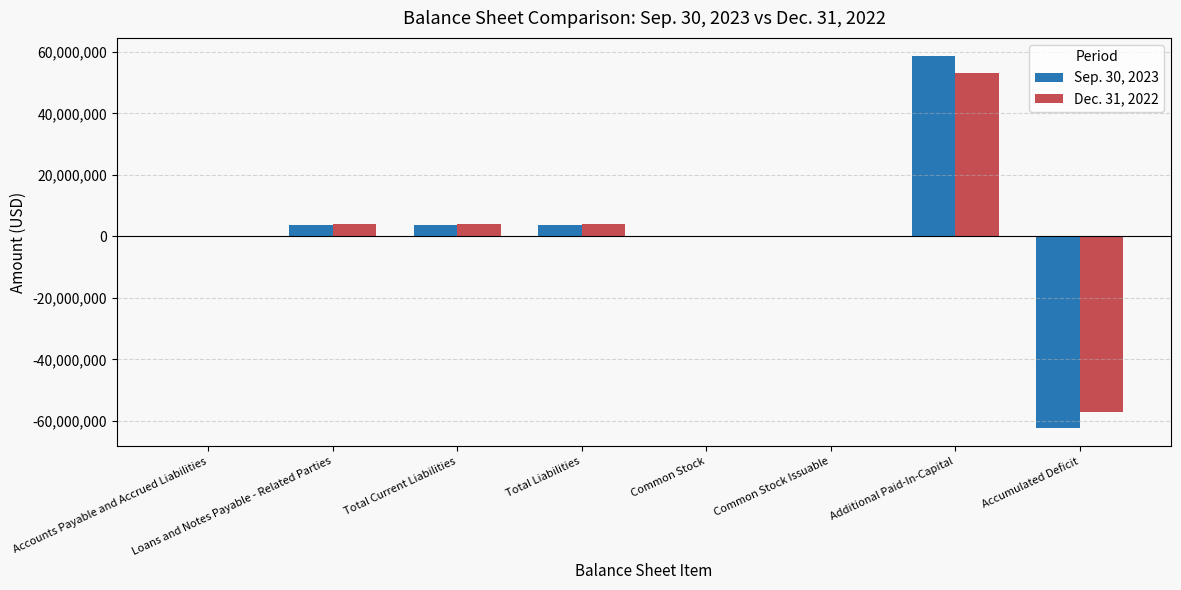

Between Accounts Payable and Accrued Liabilities and Loans and Notes Payable - Related Parties, which series saw the biggest shift?

Dec. 31, 2022